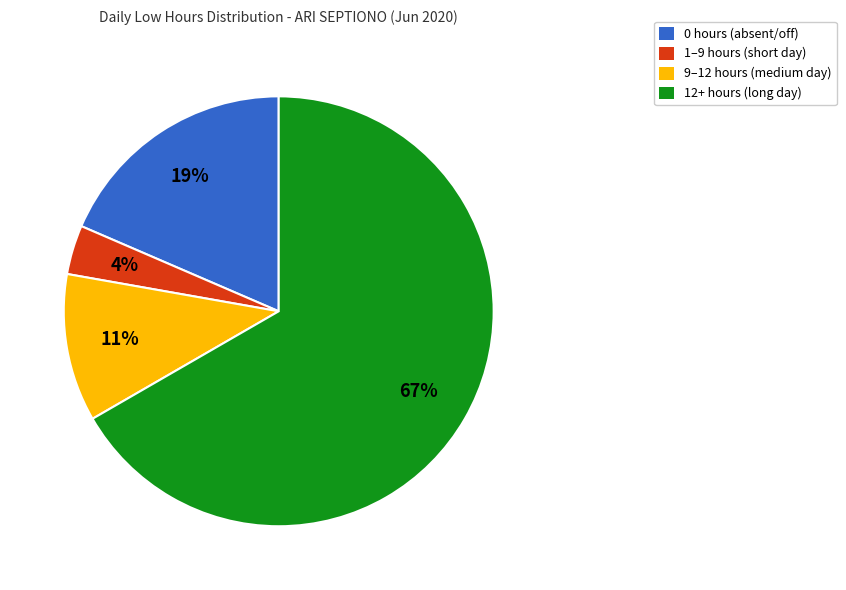

To the nearest percent, what is the average slice percentage?

25%